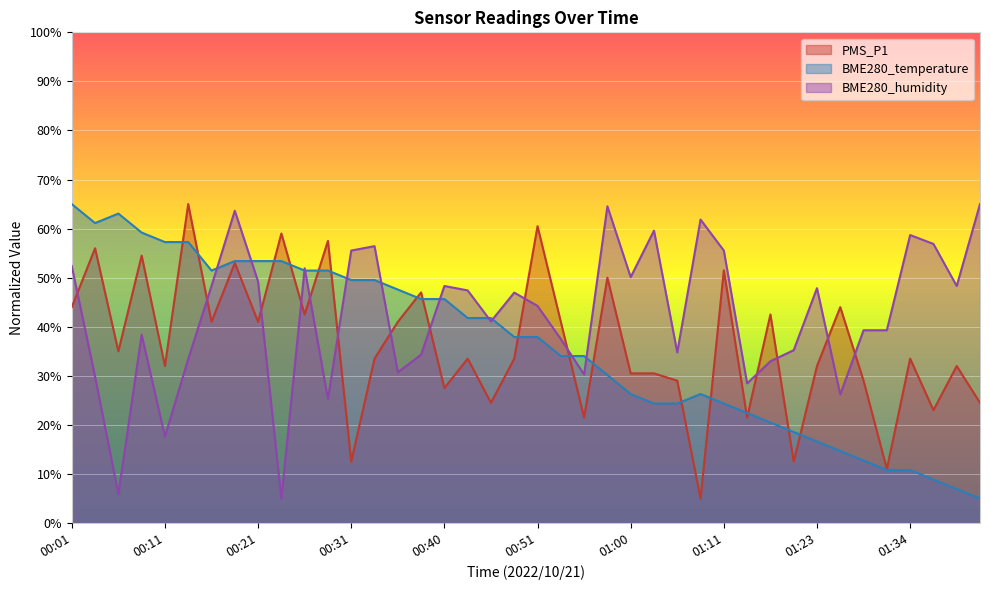

Rank the series by their maximum value, from lowest to highest.

PMS_P1, BME280_temperature, BME280_humidity